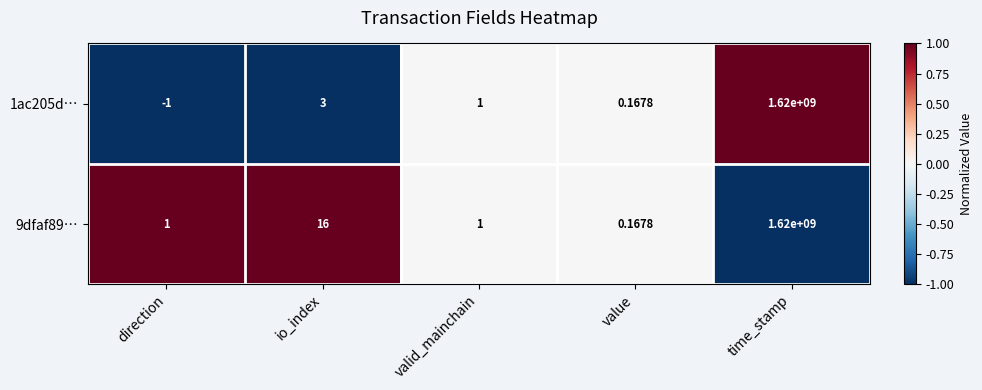

Rank the categories by 1ac205d… value from lowest to highest.

direction, value, valid_mainchain, io_index, time_stamp